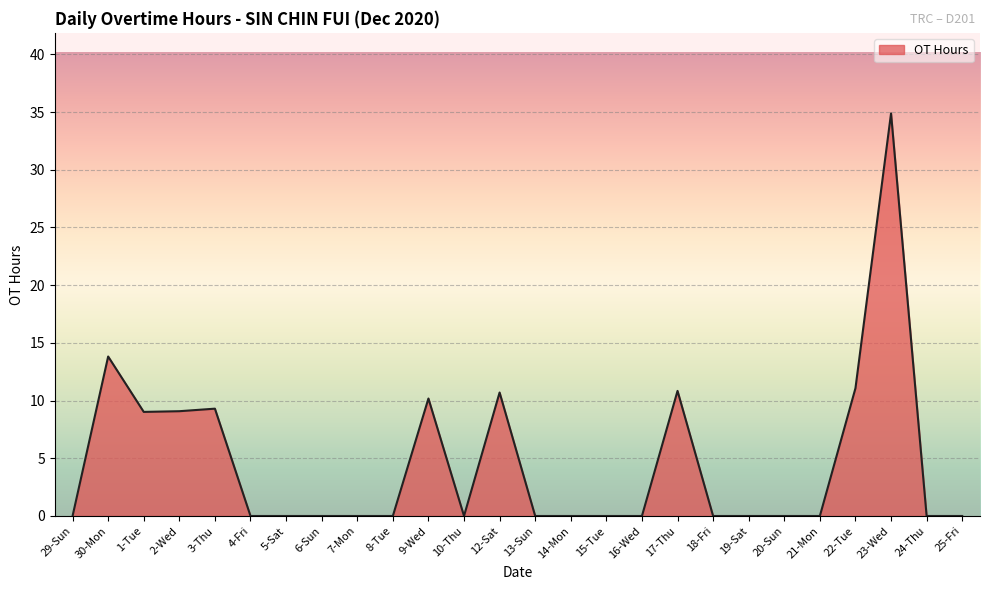

Between 22-Tue and 29-Sun, which is larger?

22-Tue